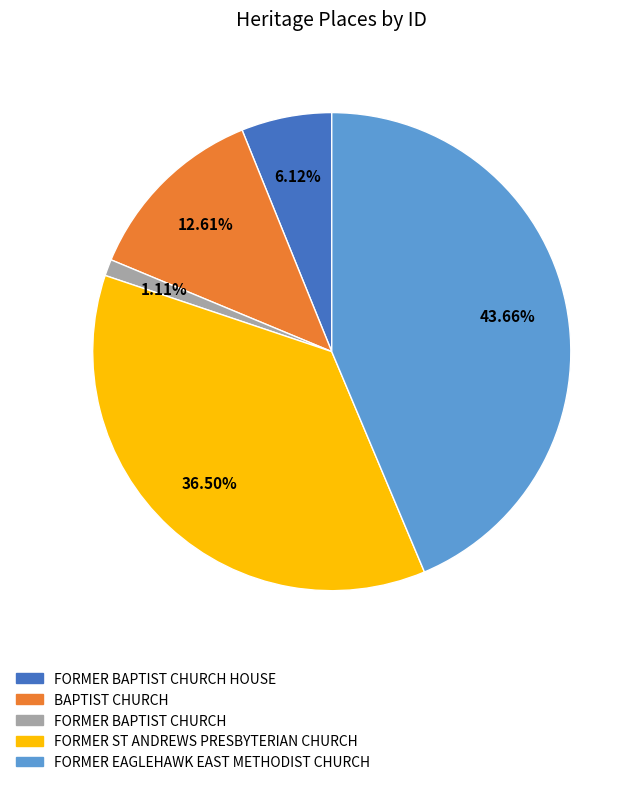

To the nearest percent, what is the average slice percentage?

20%